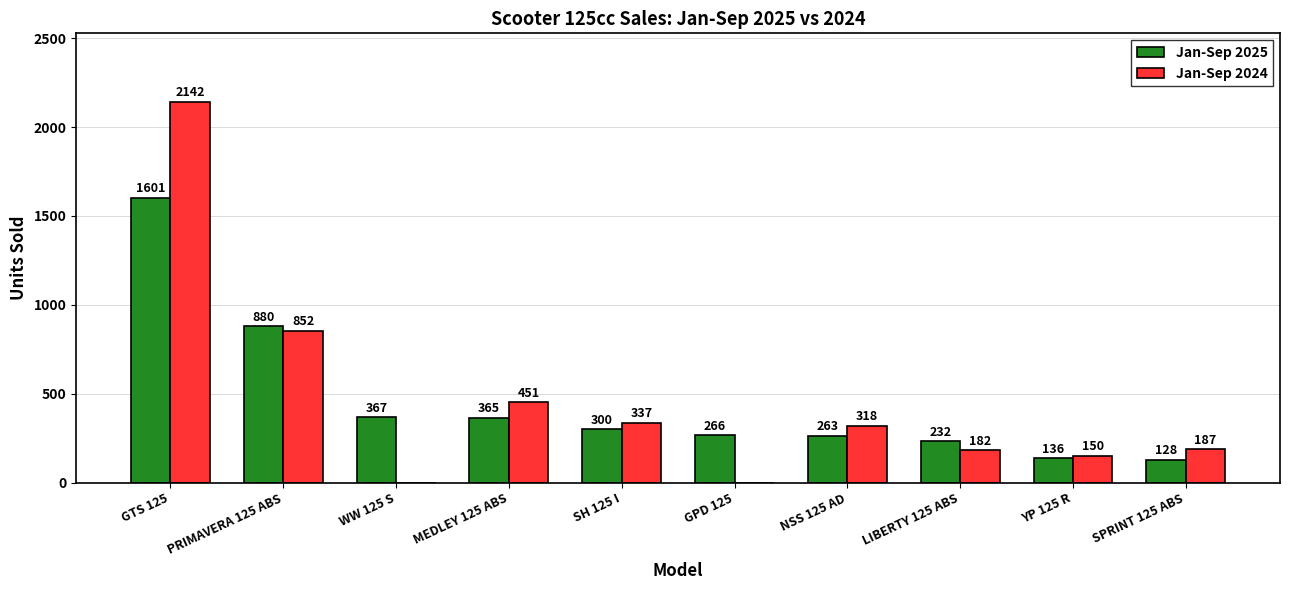

What is the maximum value for Jan-Sep 2025?

1601